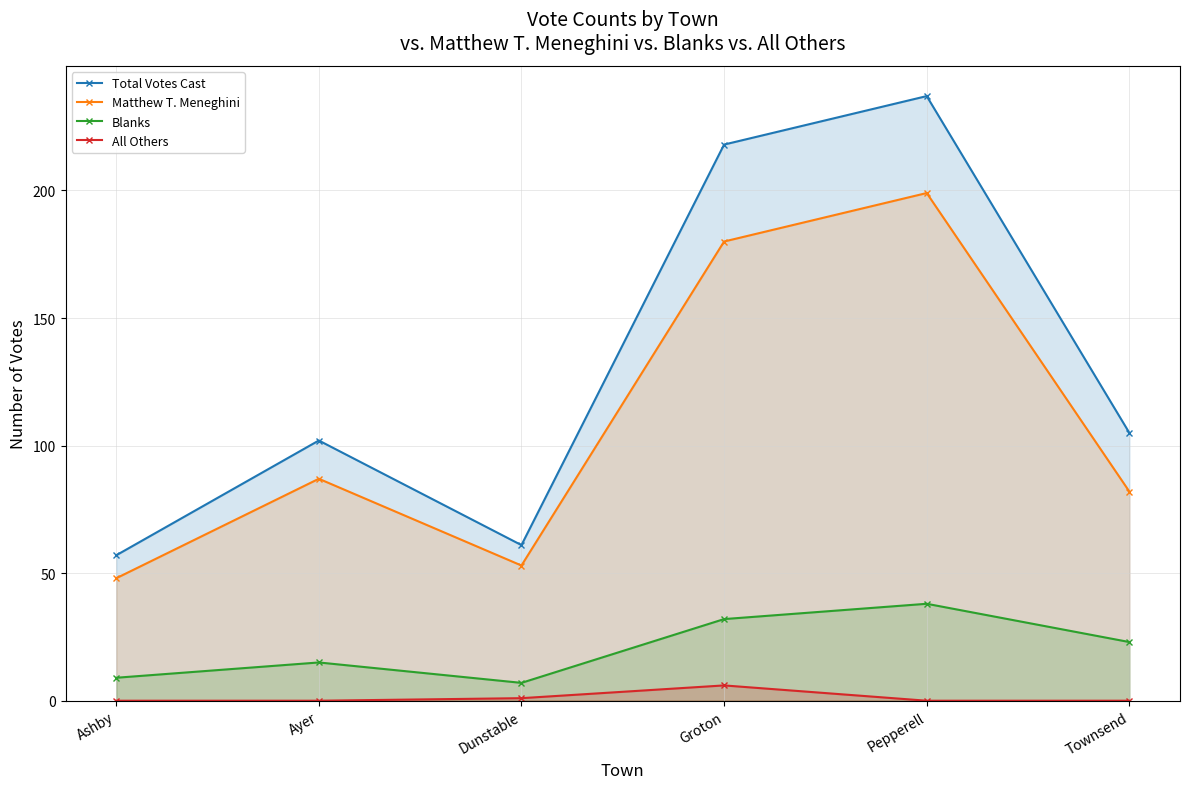

Rank the series by their average value, from lowest to highest.

All Others, Blanks, Matthew T. Meneghini, Total Votes Cast